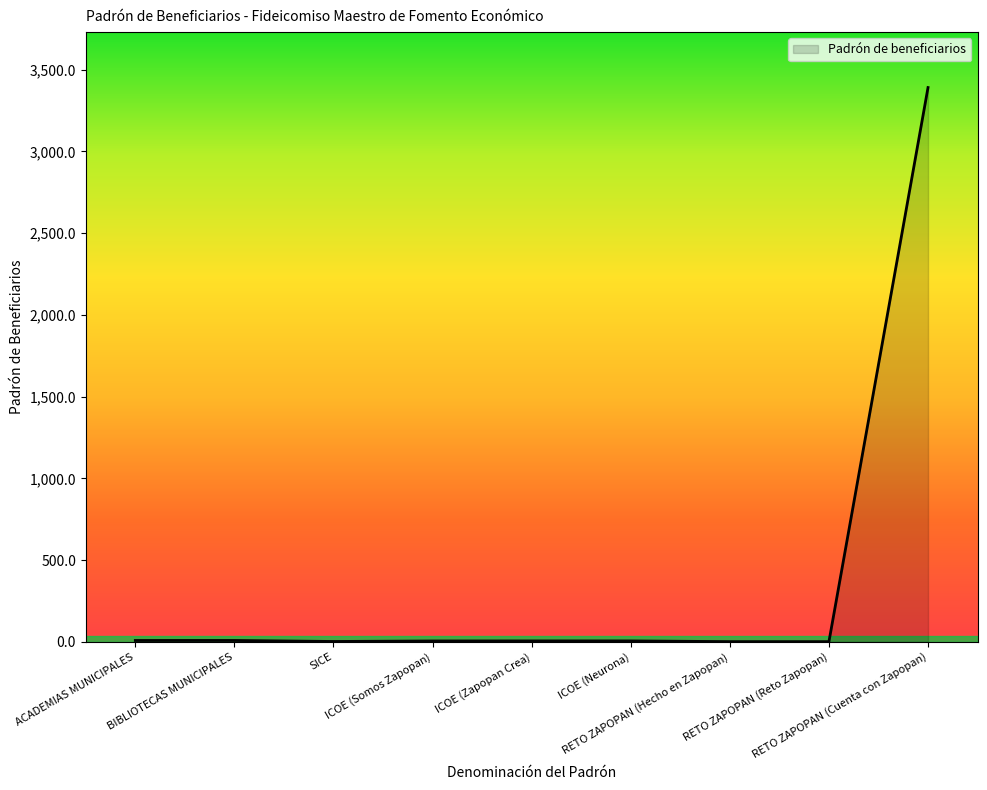

What is the approximate value at RETO ZAPOPAN (Reto Zapopan)?

1.1